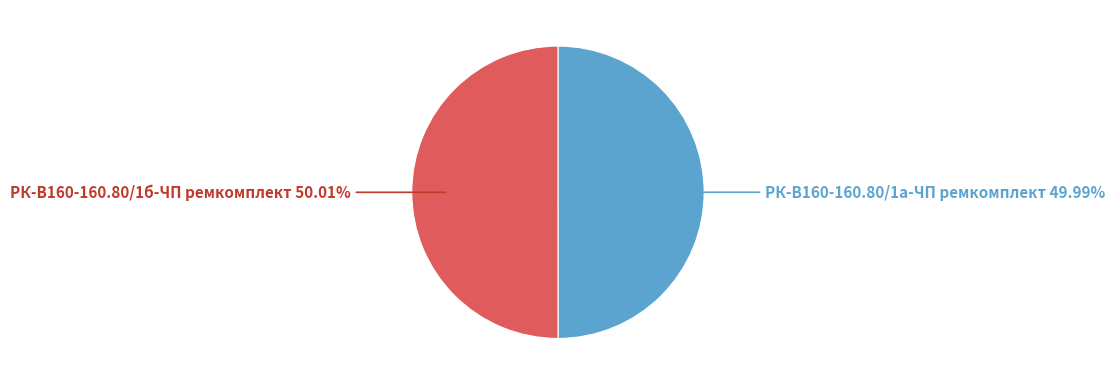

Is there any slice that represents more than half of the pie?

Yes